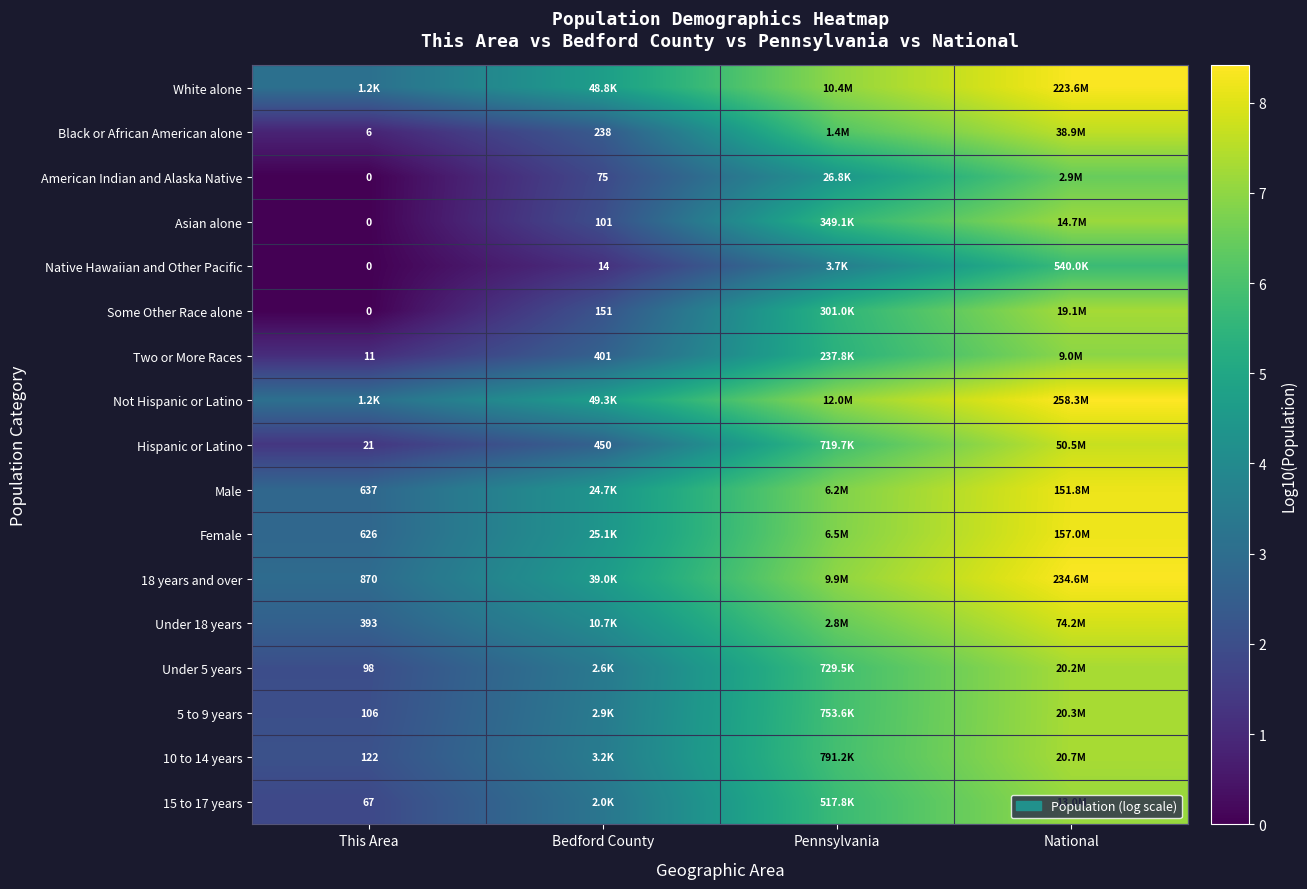

What is the maximum value for Under 5 years?

7.3